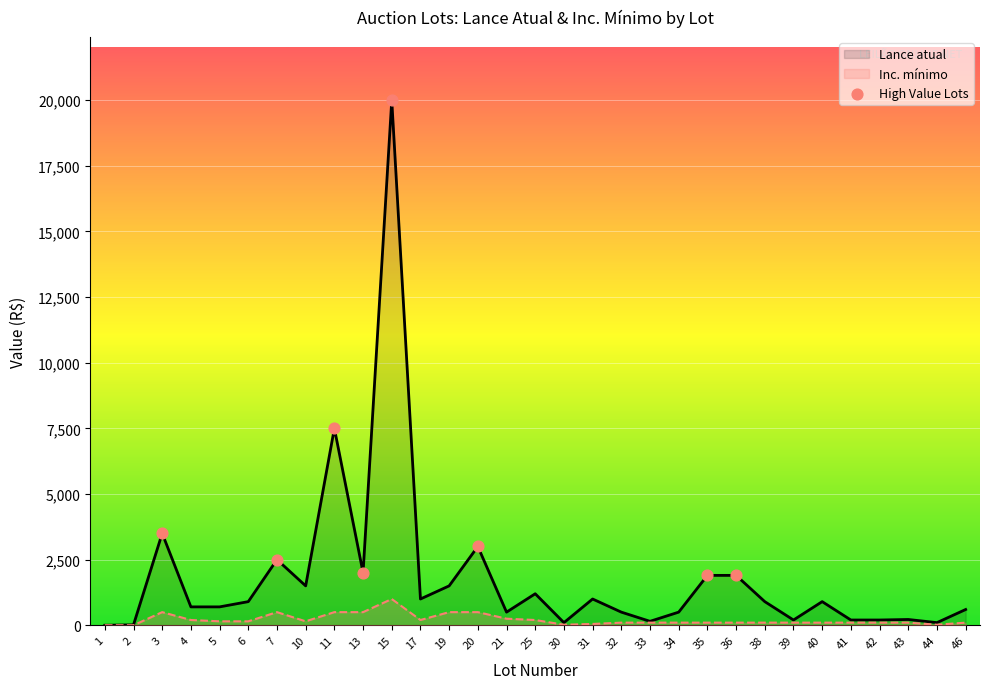

Which series has the largest Y range (max minus min)?

Lance atual